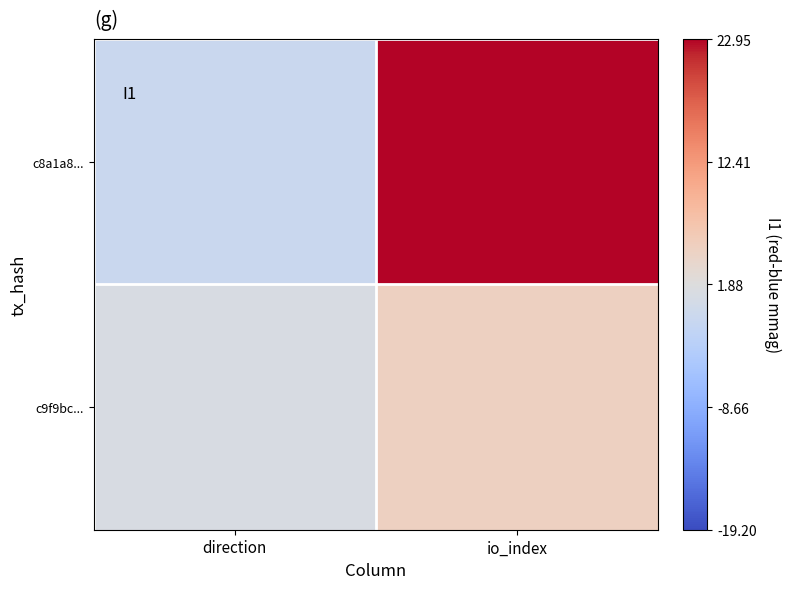

Which series has the largest total across all categories?

c8a1a8...